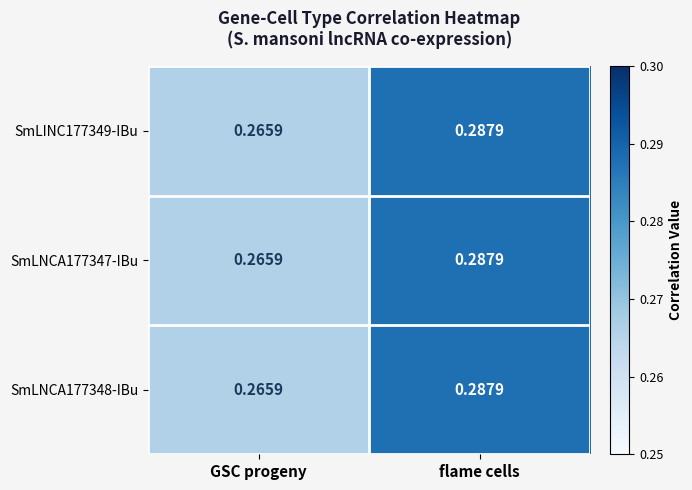

List the labels in order of SmLINC177349-IBu value, smallest first.

GSC progeny, flame cells